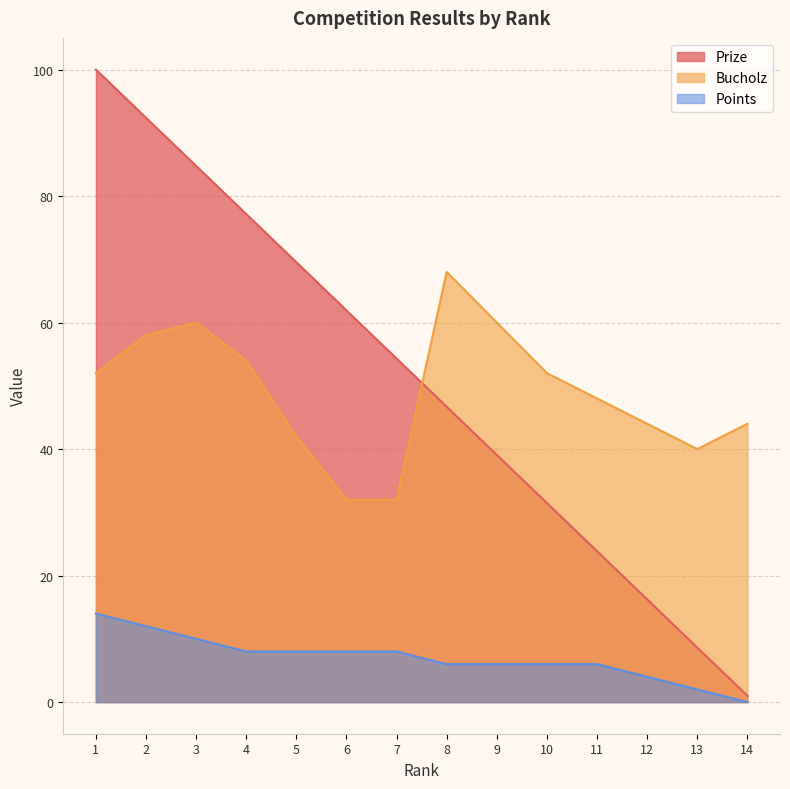

Count the number of data series in this chart.

3